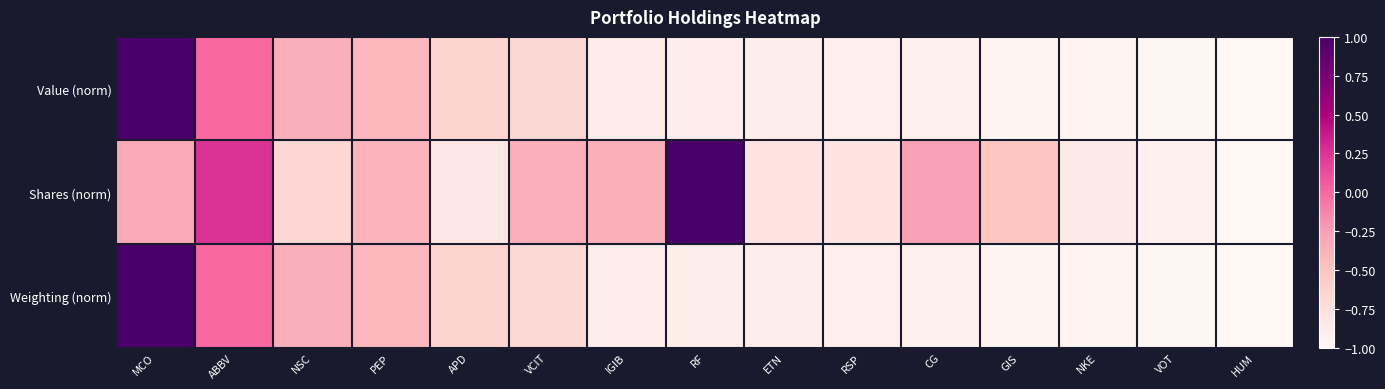

Reading left to right, transcribe all the data shown in this chart.

Value (norm): MCO=1.0	ABBV=-0.0	NSC=-0.4	PEP=-0.4	APD=-0.7	VCIT=-0.7	IGIB=-0.9	RF=-0.9	ETN=-0.9	RSP=-0.9	CG=-0.9	GIS=-1.0	NKE=-1.0	VOT=-1.0	HUM=-1.0
Shares (norm): MCO=-0.3	ABBV=0.3	NSC=-0.7	PEP=-0.4	APD=-0.8	VCIT=-0.3	IGIB=-0.4	RF=1.0	ETN=-0.8	RSP=-0.8	CG=-0.3	GIS=-0.5	NKE=-0.9	VOT=-0.9	HUM=-1.0
Weighting (norm): MCO=1.0	ABBV=-0.0	NSC=-0.4	PEP=-0.4	APD=-0.7	VCIT=-0.7	IGIB=-0.9	RF=-0.9	ETN=-0.9	RSP=-0.9	CG=-0.9	GIS=-1.0	NKE=-1.0	VOT=-1.0	HUM=-1.0